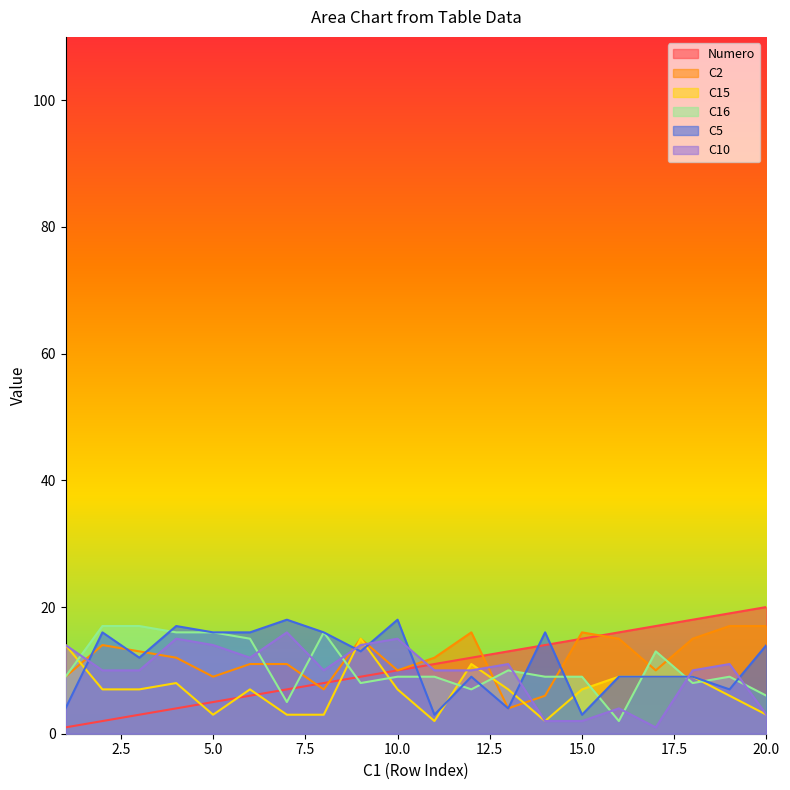

The value of C15 at 4 is 2. True or false?

False